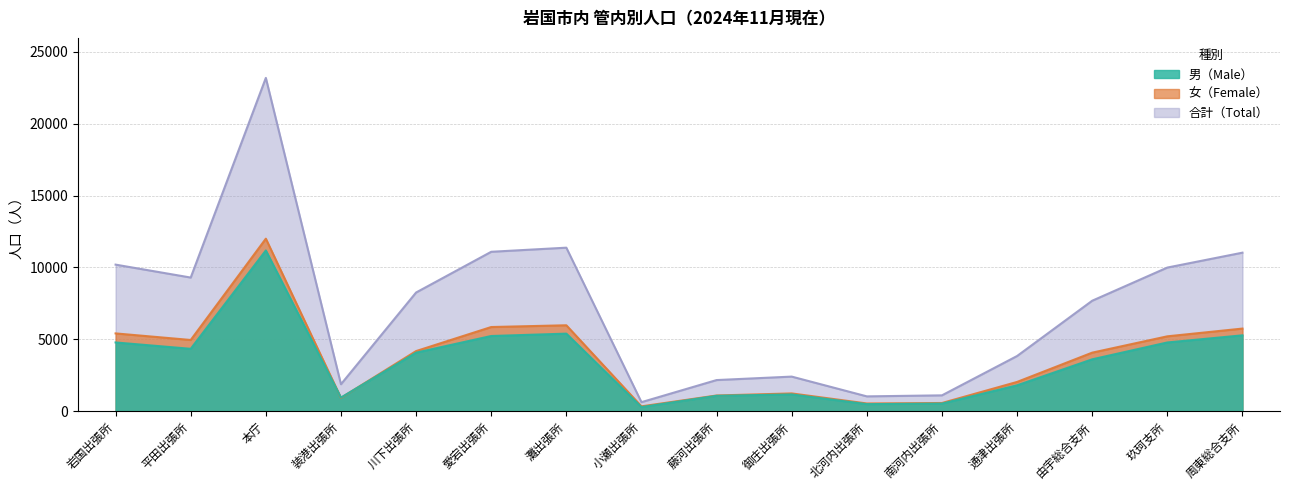

Is the value of 女（Female） at 周東総合支所 greater than the value of 合計（Total） at 愛宕出張所?

No